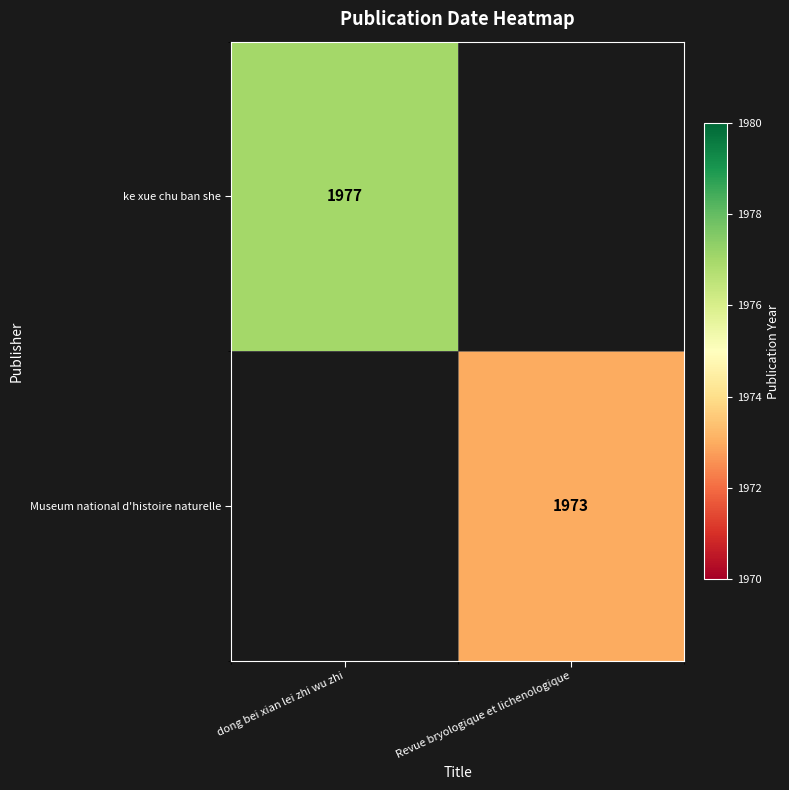

True or false: ke xue chu ban she has a value of 1321 at dong bei xian lei zhi wu zhi.

False